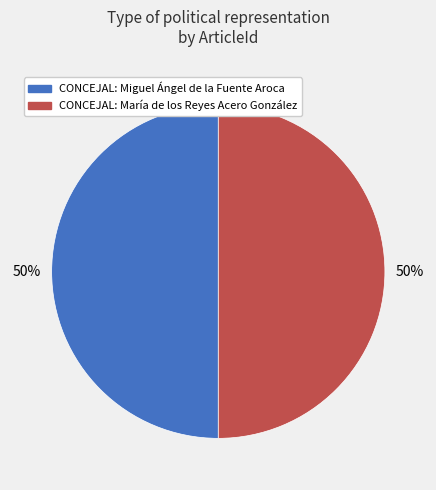

True or false: CONCEJAL: Miguel Ángel de la Fuente Aroca accounts for 50% of the total.

True